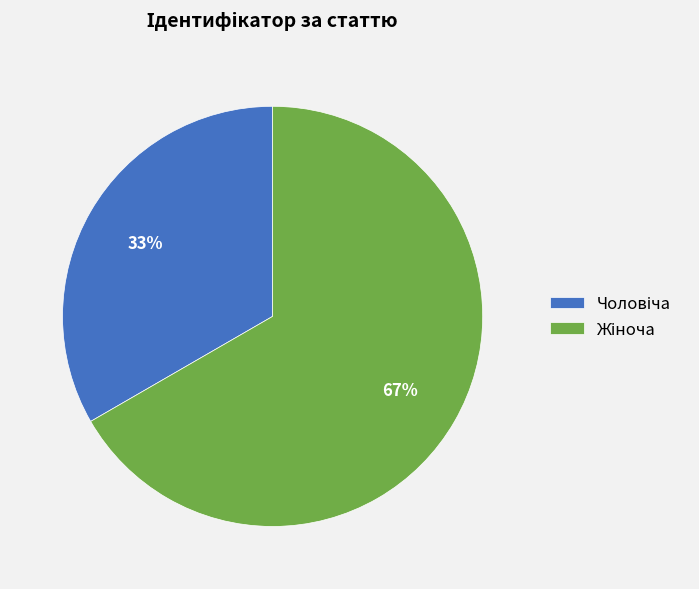

To the nearest percent, what is the average slice percentage?

50%